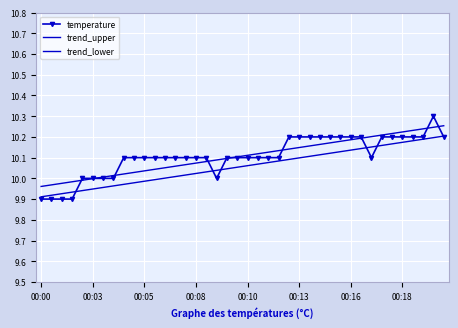

What is the lowest value of the trend_upper series?

10.0